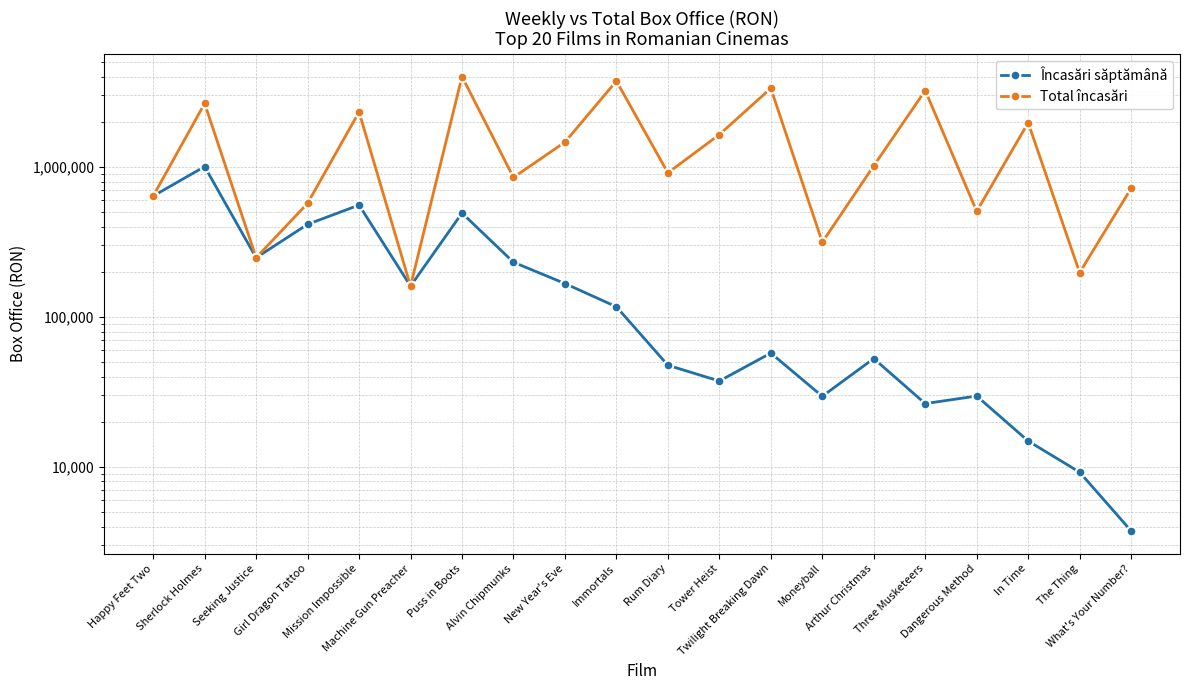

Reading left to right, what are all the values shown in this chart?

Încasări săptămână: 640439.8	1006586.6	248322.1	414765.0	557549.4	160653.0	492904.6	231823.0	167160.0	116941.7	47666.2	37384.9	57449.3	29584.0	52818.0	26443.0	29710.0	14888.0	9223.0	3746.0
Total încasări: 640439.8	2653986.2	248322.1	572663.0	2328797.7	160653.0	4012160.9	852385.5	1465613.9	3744686.4	914049.1	1645618.4	3351057.0	315215.0	1019146.0	3236657.3	506603.0	1975316.0	197627.0	720617.0